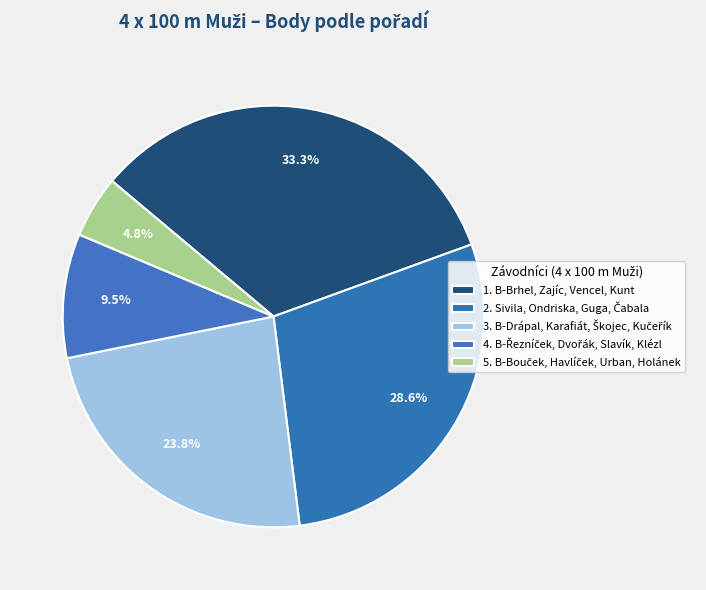

How many slices are in this pie chart?

5